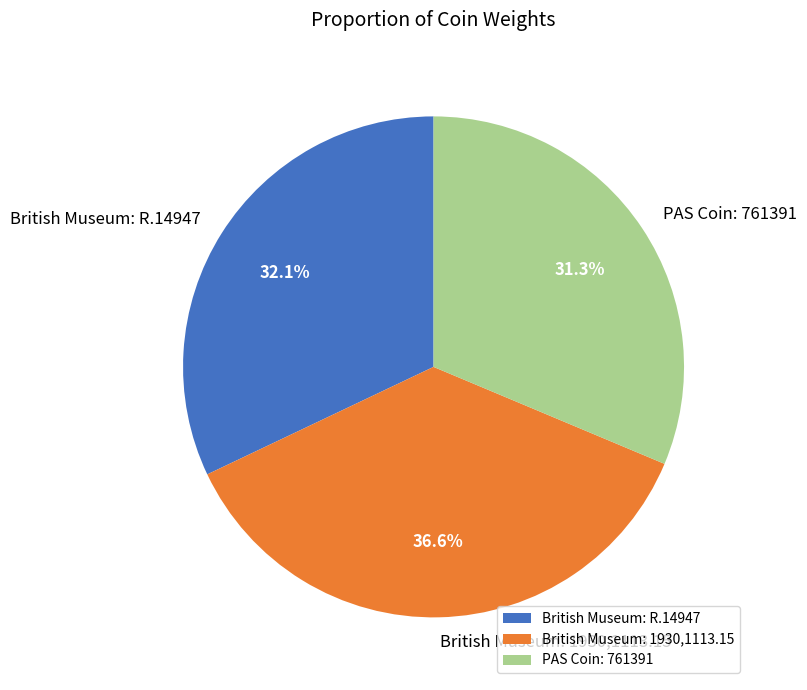

Which has a higher value, British Museum: R.14947 or PAS Coin: 761391?

British Museum: R.14947